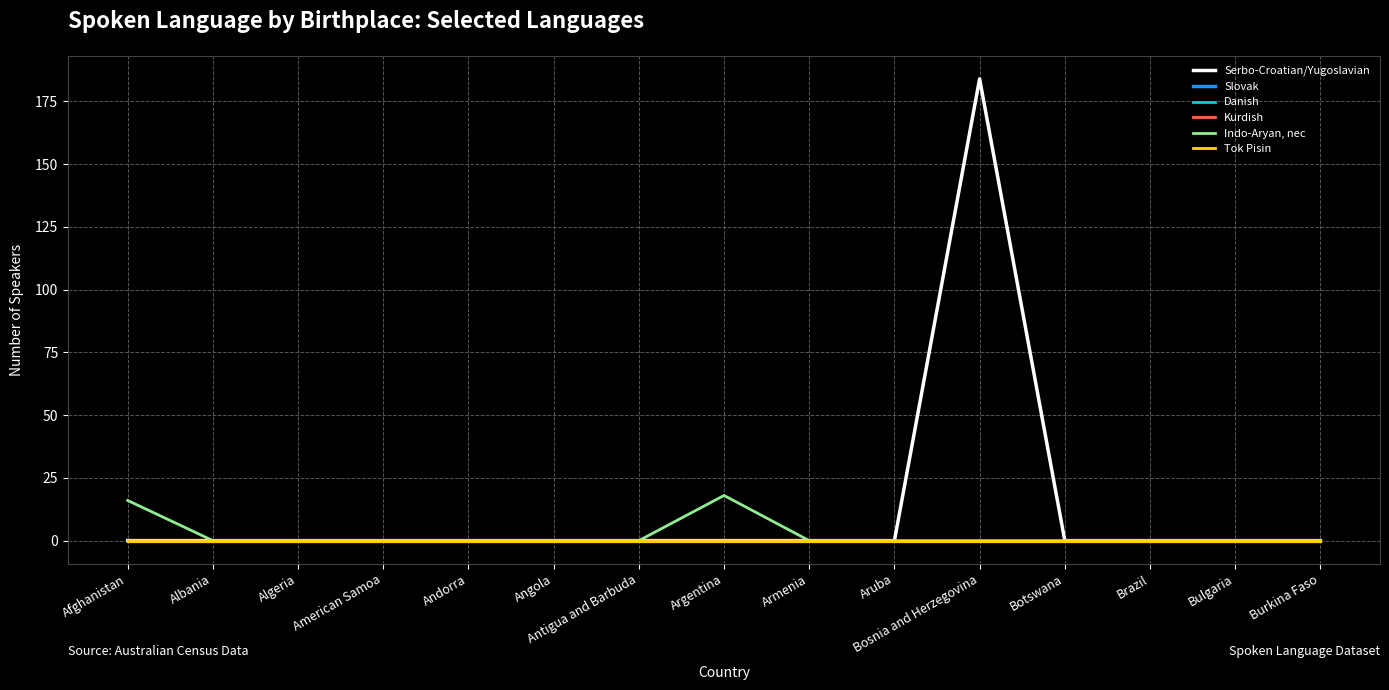

Does the chart have visible grid lines?

Yes